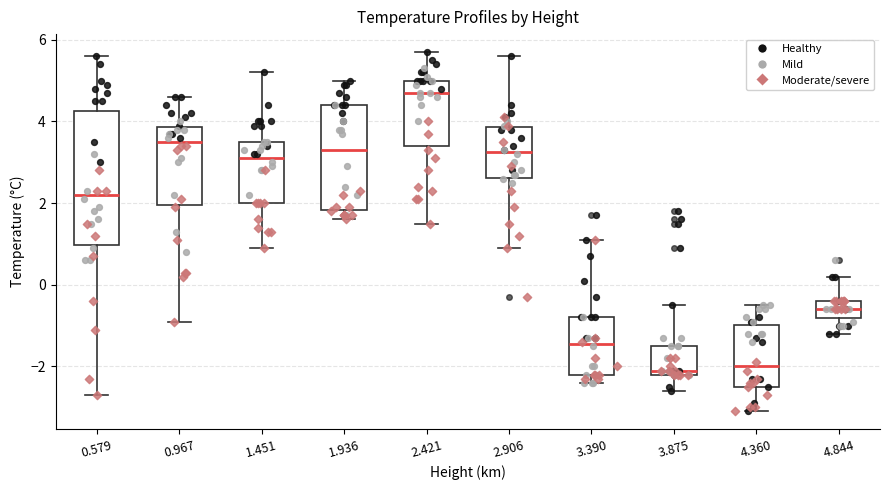

Reading left to right, read every box against the y-axis: the position of its median line, the range the box covers, and the ends of its whiskers. The values are not printed on the chart, so give them approximately, as read against the axis.

0.579: median 2.2, box 1.0 to 4.2, whiskers -2.6 to 5.6
0.967: median 3.6, box 2.0 to 3.8, whiskers -0.8 to 4.6
1.451: median 3.2, box 2.0 to 3.6, whiskers 1.0 to 5.2
1.936: median 3.4, box 1.8 to 4.4, whiskers 1.6 to 5.0
2.421: median 4.8, box 3.4 to 5.0, whiskers 1.6 to 5.8
2.906: median 3.2, box 2.6 to 3.8, whiskers 1.0 to 5.6
3.390: median -1.4, box -2.2 to -0.8, whiskers -2.4 to 1.2
3.875: median -2.0, box -2.2 to -1.4, whiskers -2.6 to -0.4
4.360: median -2.0, box -2.4 to -1.0, whiskers -3.0 to -0.4
4.844: median -0.6, box -0.8 to -0.4, whiskers -1.2 to 0.2